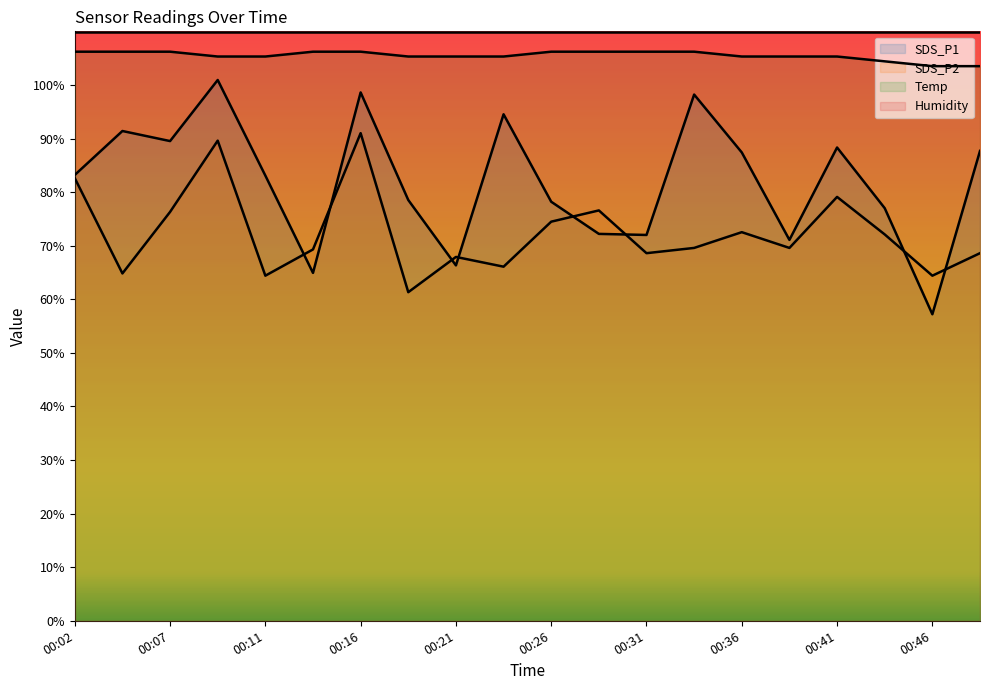

How many series are shown in this chart?

4